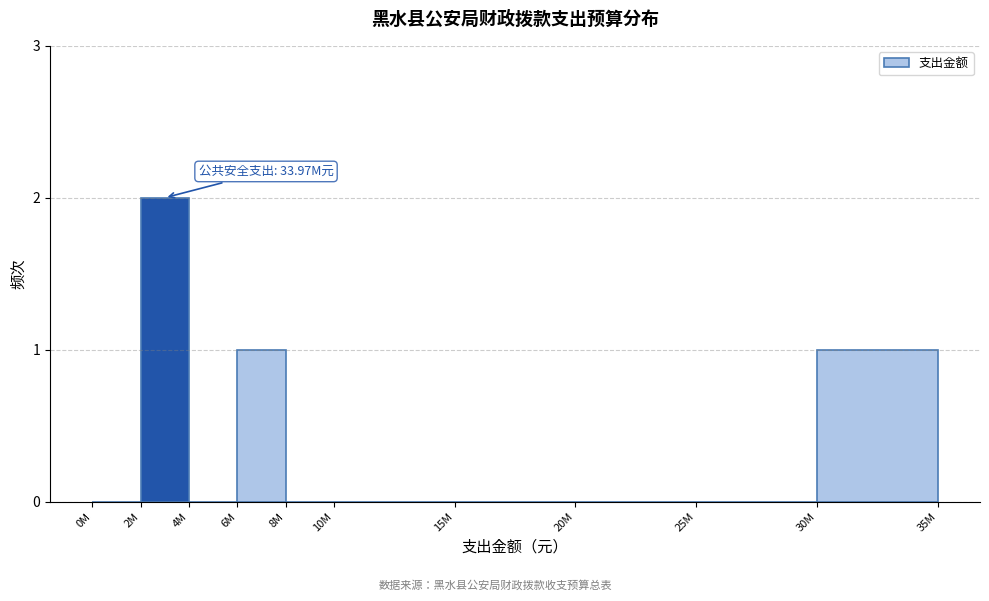

Reading left to right, what are all the values shown in this chart?

0M=0	2M=2	4M=0	6M=1	8M=0	10M=0	15M=0	20M=0	25M=0	30M=1